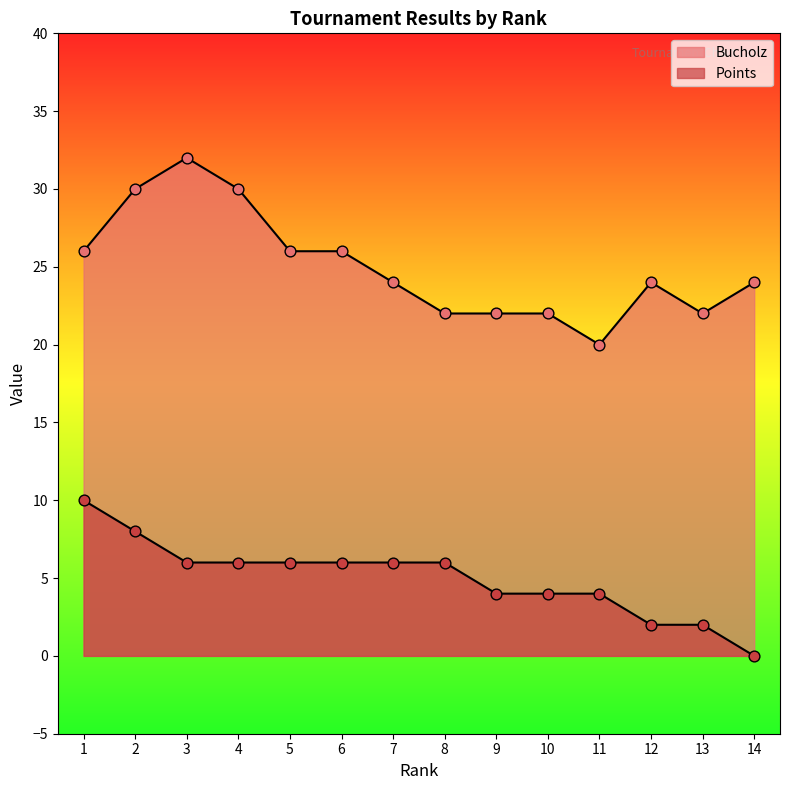

Which series has the largest Y range (max minus min)?

Bucholz